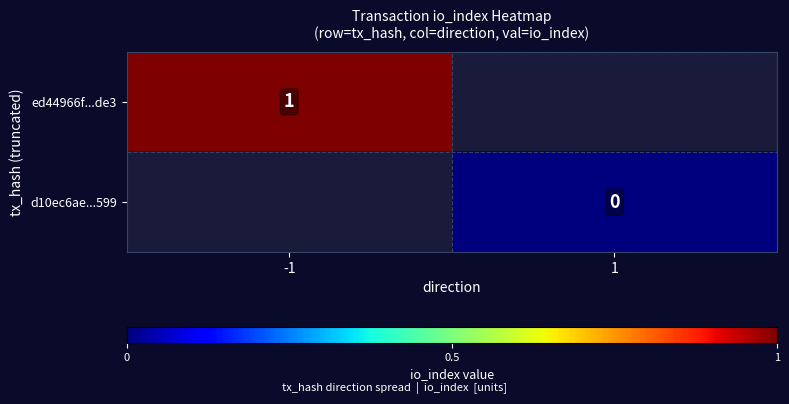

What is the greatest value displayed?

1.0